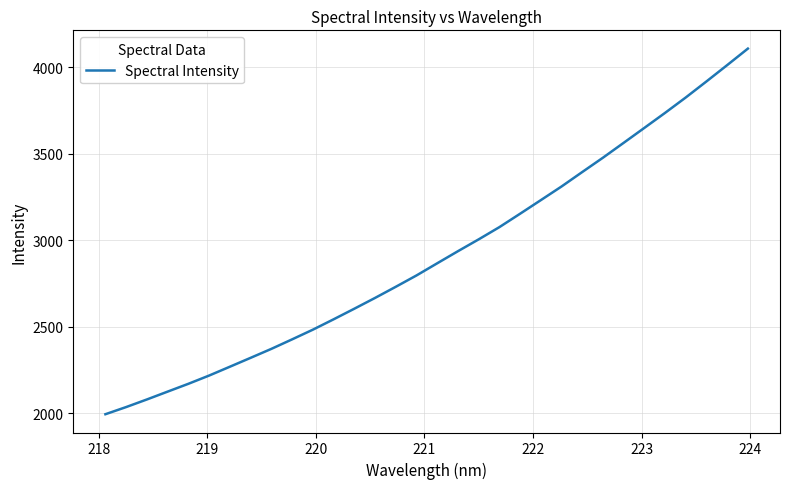

What is the minimum value shown in the chart?

1995.2